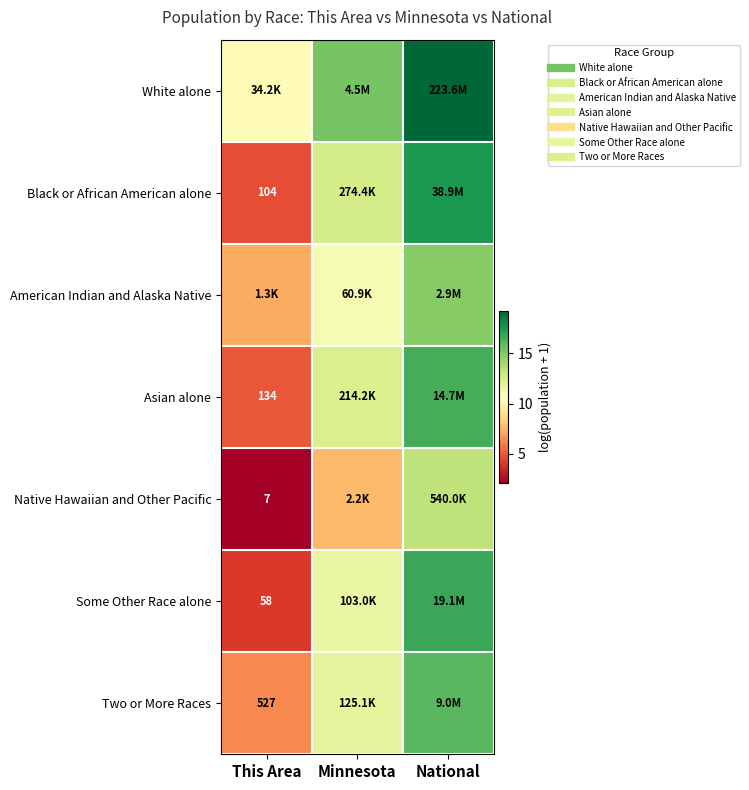

What is the total value across all series at Minnesota?

82.1